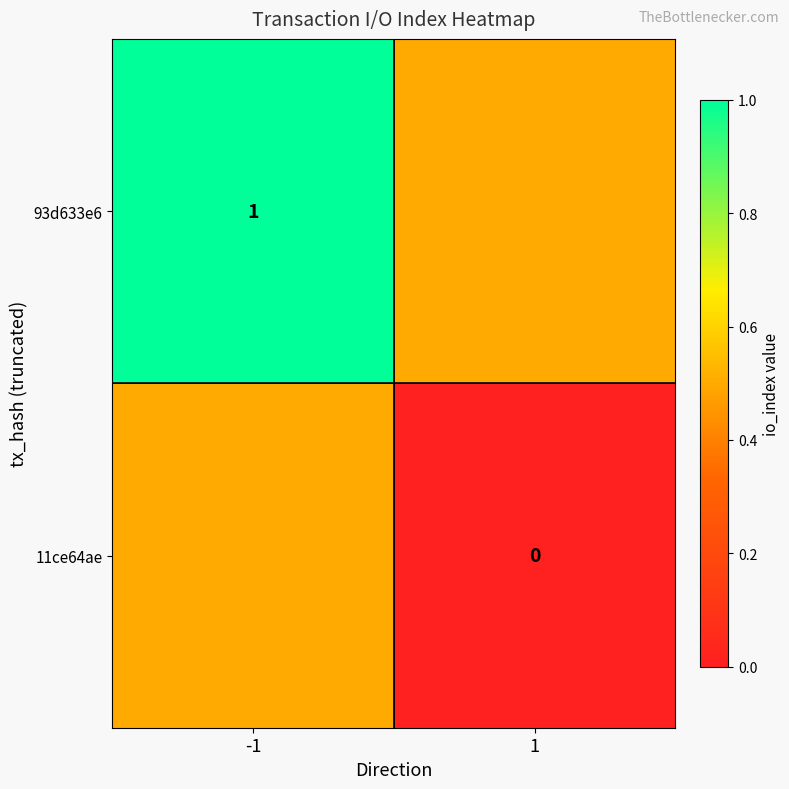

The value of 93d633e6 at -1 is 0.5. True or false?

False